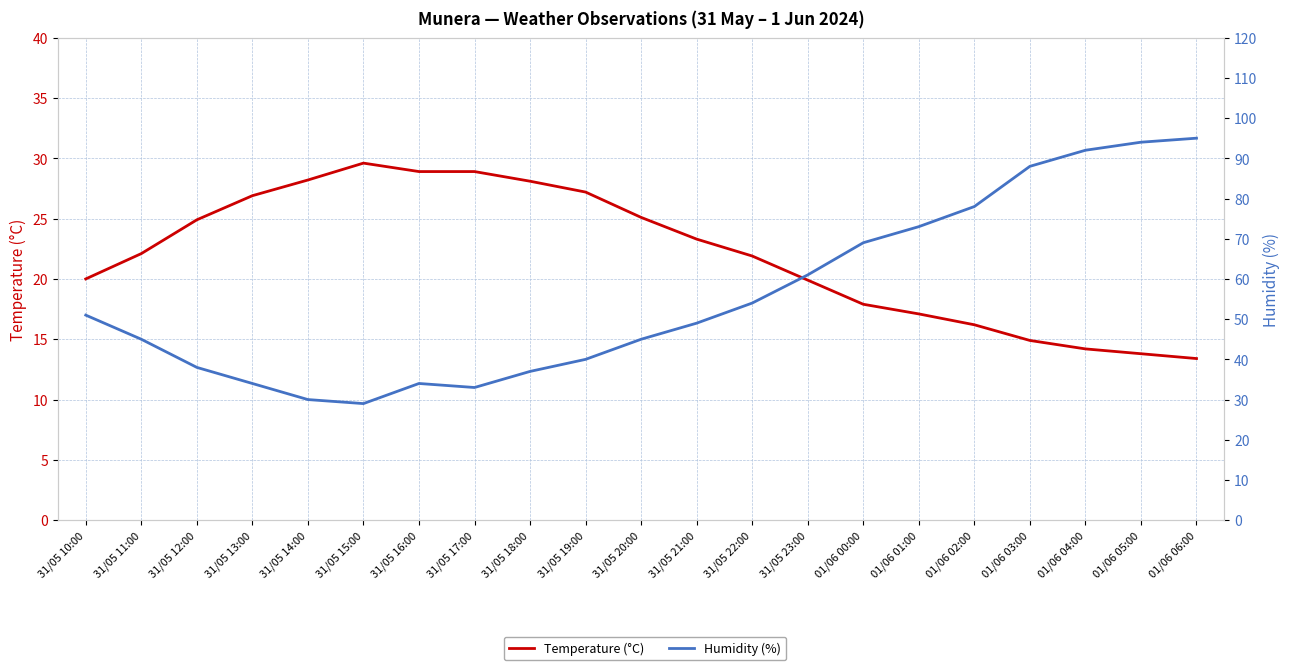

What is the smallest value displayed?

13.4